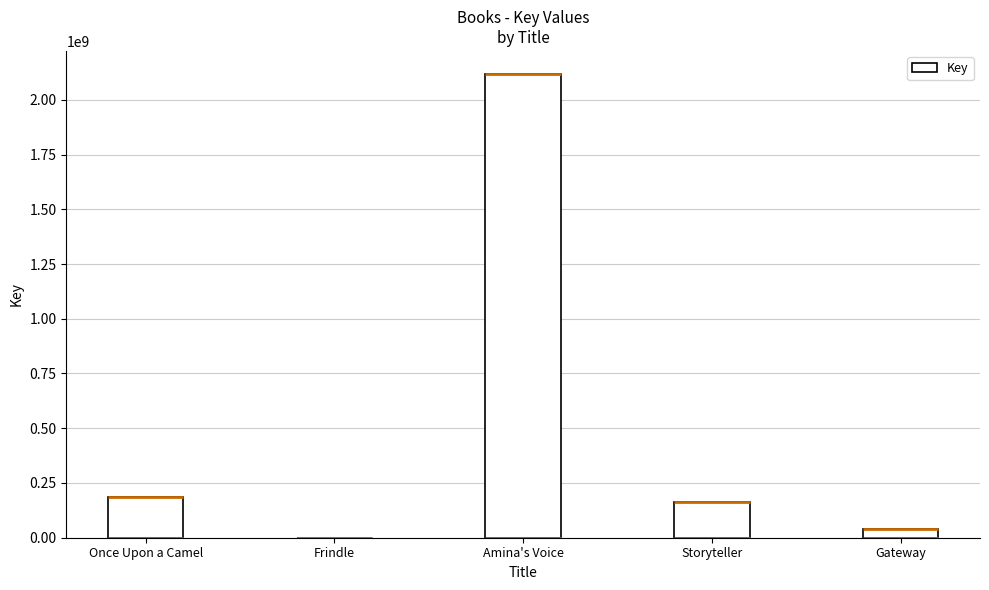

How many data points does each series have?

5